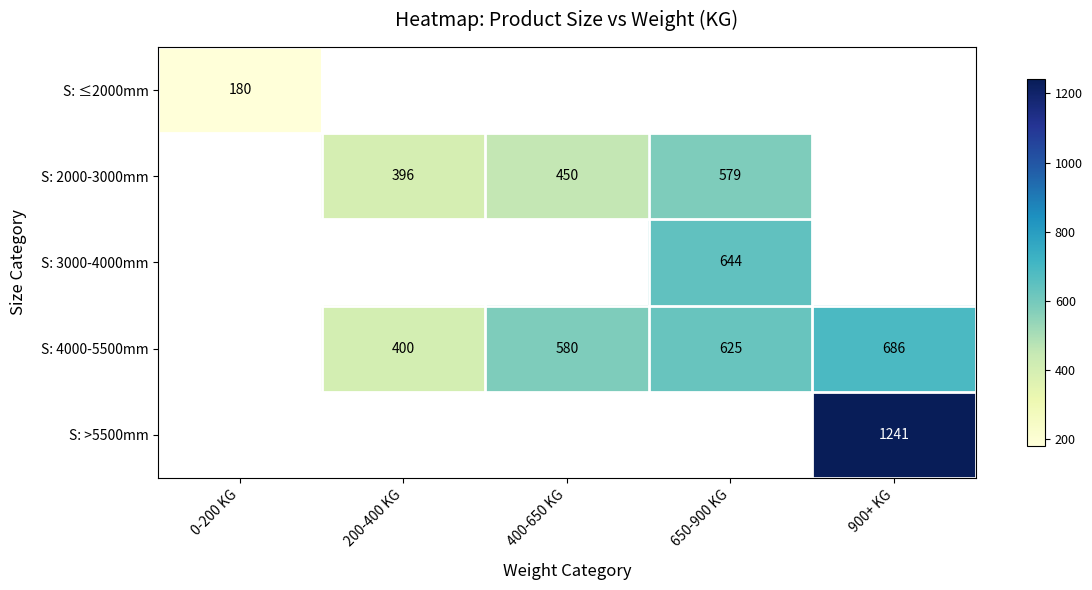

What is the sum of the S: 4000-5500mm values at 200-400 KG and 900+ KG?

1086